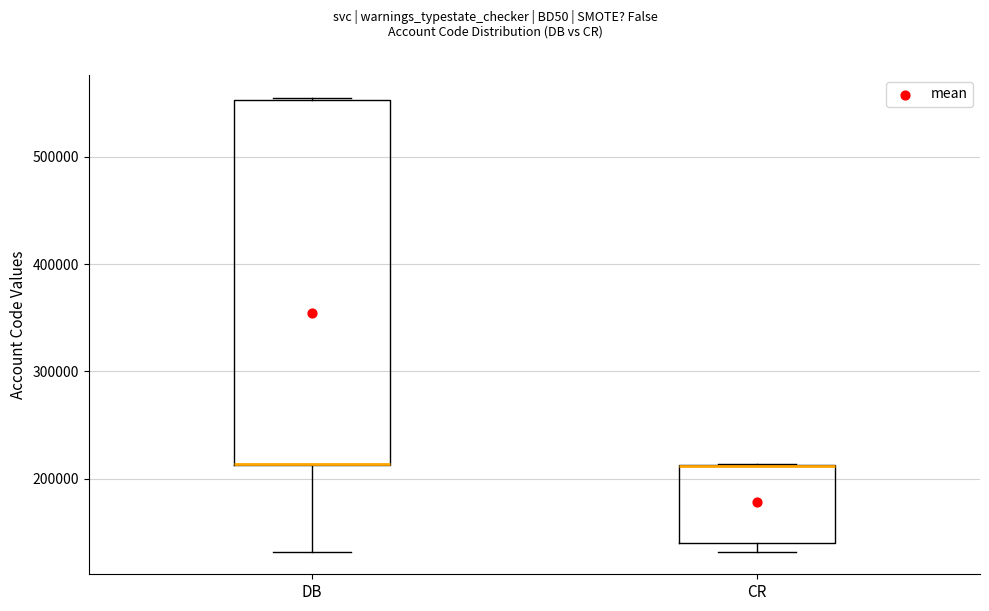

Reading left to right, read every box against the y-axis: the position of its median line, the range the box covers, and the ends of its whiskers. The values are not printed on the chart, so give them approximately, as read against the axis.

DB: median 210000 (drawn on the box's lower edge), box 210000 to 550000, whiskers 130000 to 560000
CR: median 210000 (drawn on the box's upper edge), box 140000 to 210000, whiskers 130000 to 210000